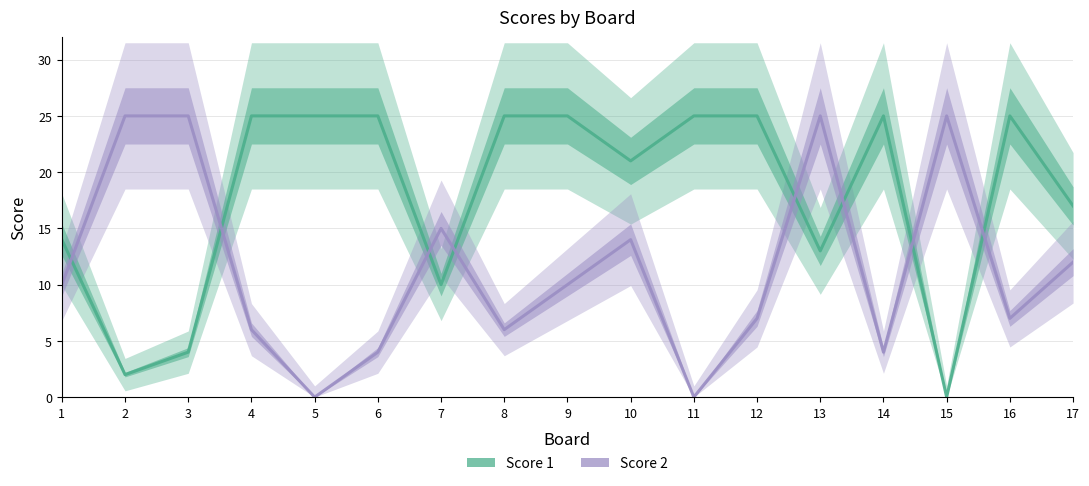

After their last crossing, which series has the higher values: Score 2 or Score 1?

Score 1